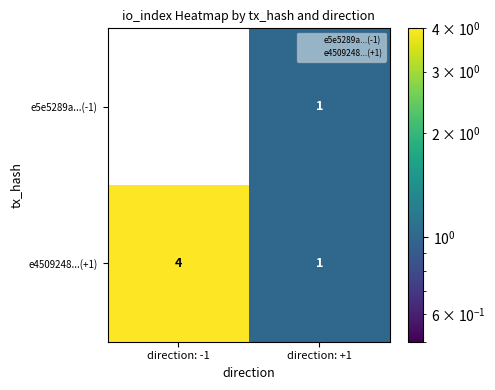

At which category does the chart reach its minimum across all series?

direction: -1